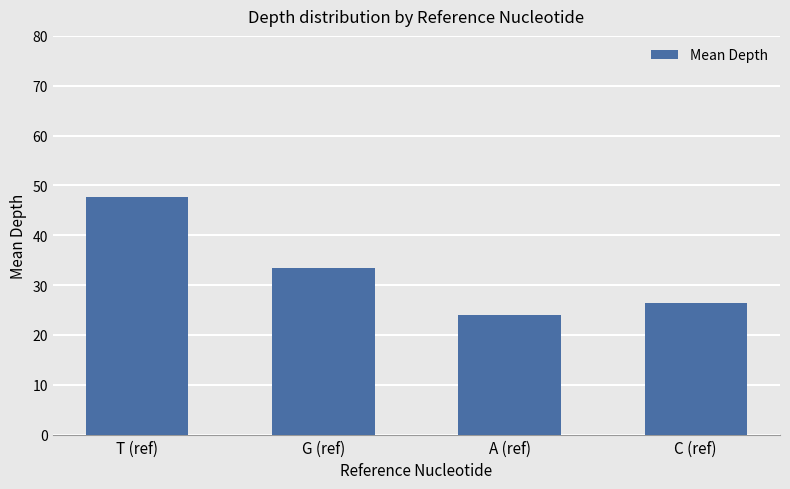

Rank the categories by value from lowest to highest.

A (ref), C (ref), G (ref), T (ref)